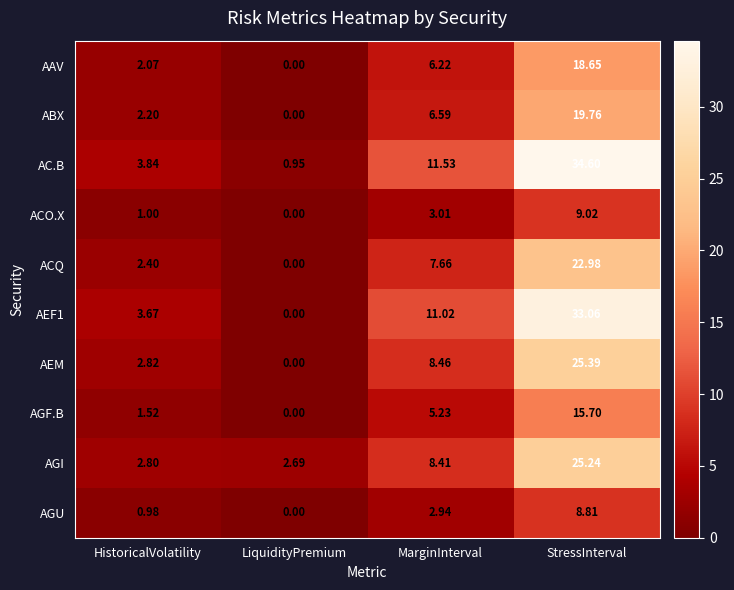

Rank the categories by ACQ value from lowest to highest.

LiquidityPremium, HistoricalVolatility, MarginInterval, StressInterval